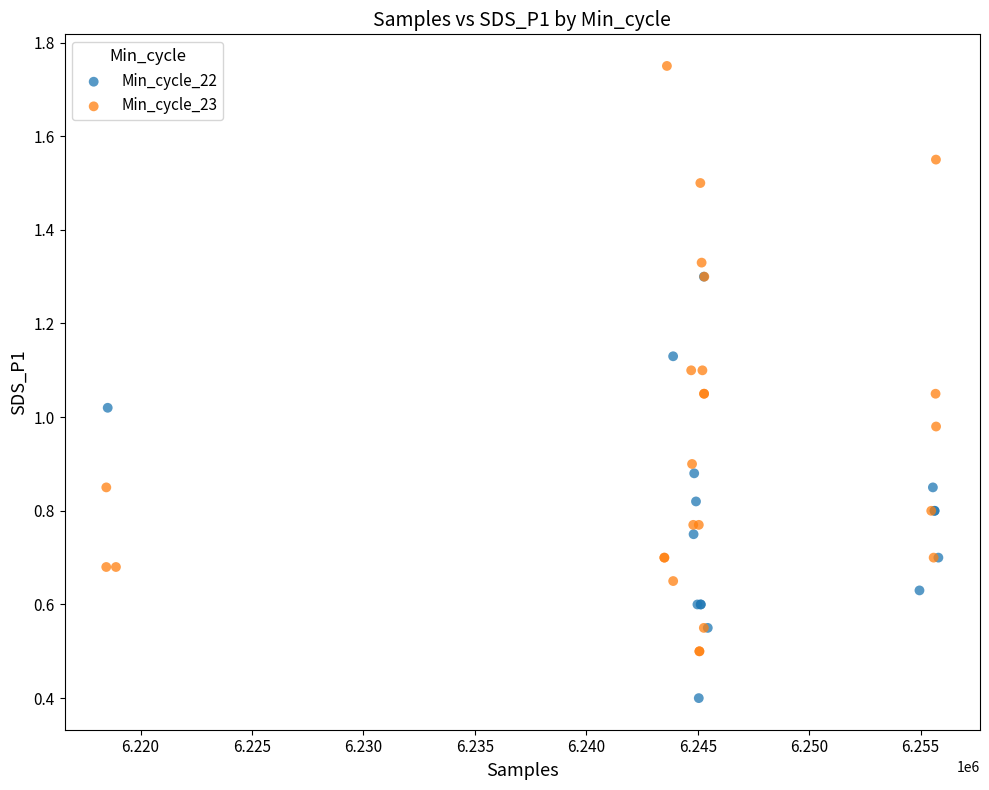

Which series reaches the minimum Y coordinate?

Min_cycle_22